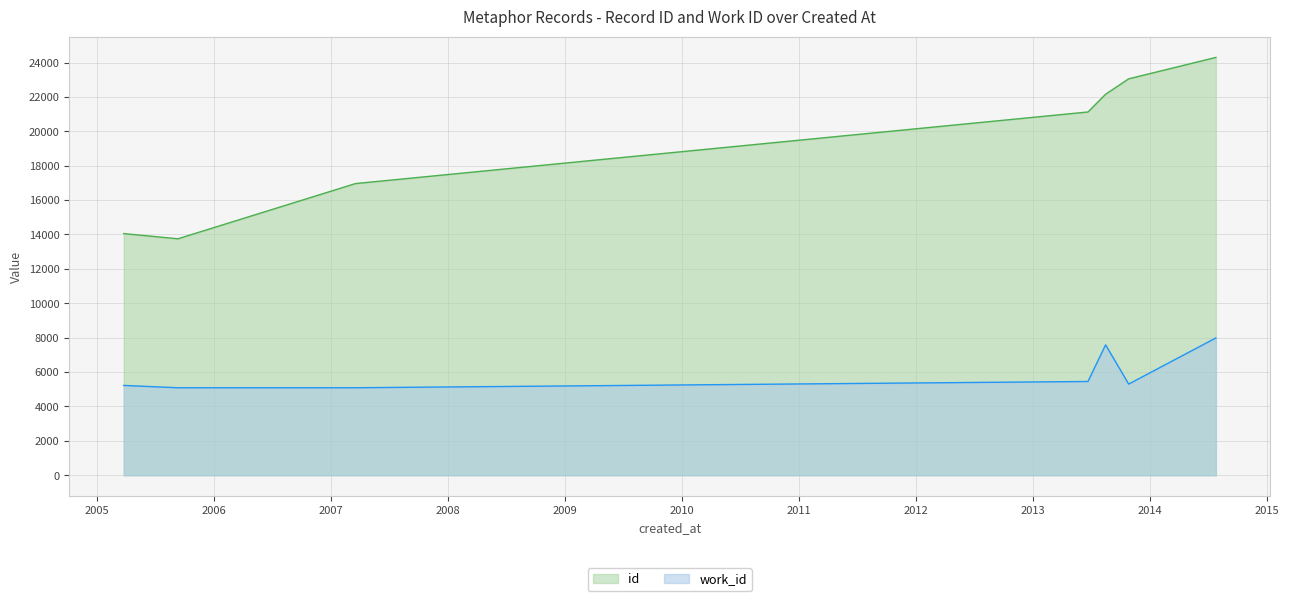

Is it true that id equals 21123 at ?

True